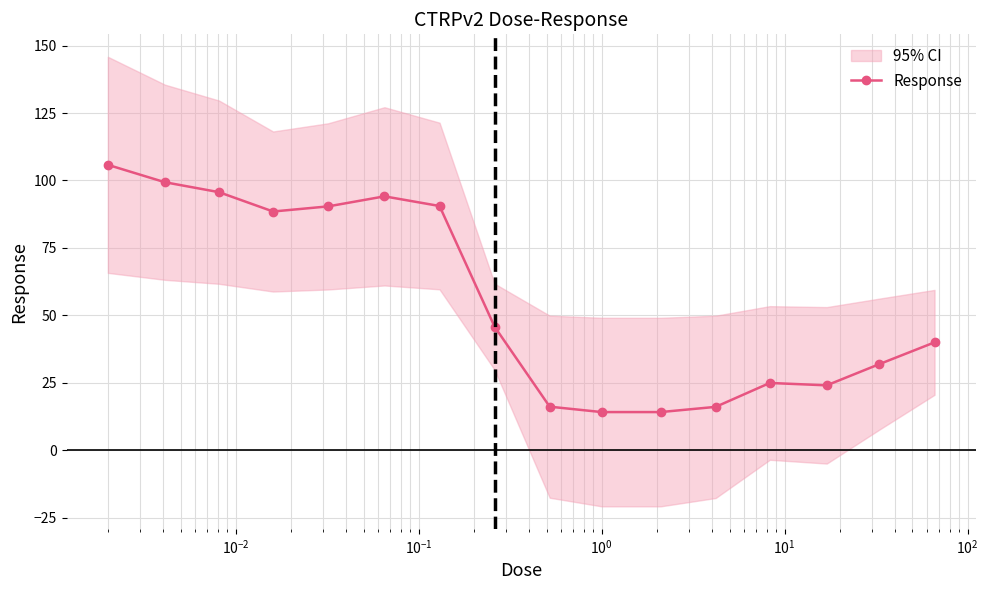

What is the minimum value shown in the chart?

14.2